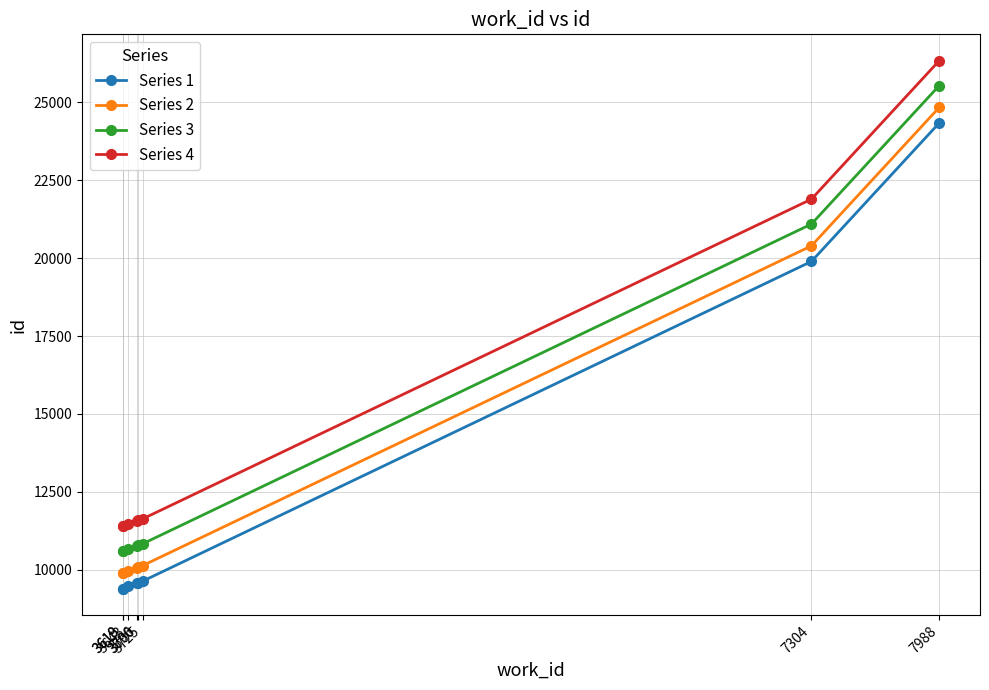

What is the sum of all Series 2 values?

105263.0